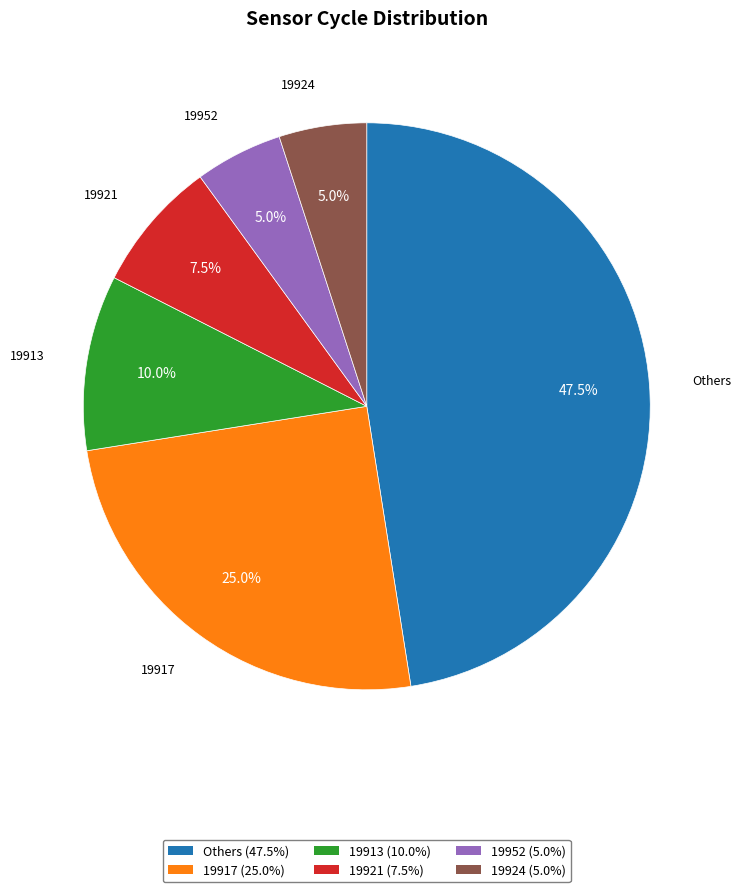

To the nearest percent, what is the average slice percentage?

17%